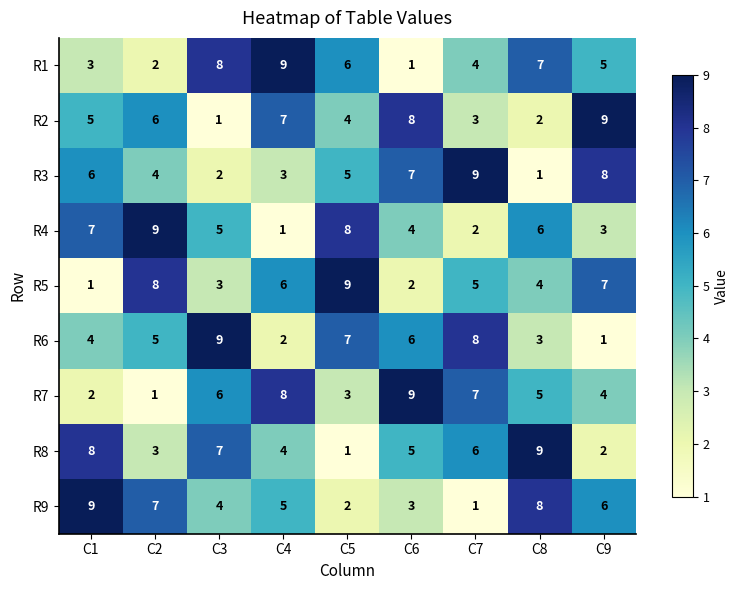

What is the highest value of the R8 series?

9